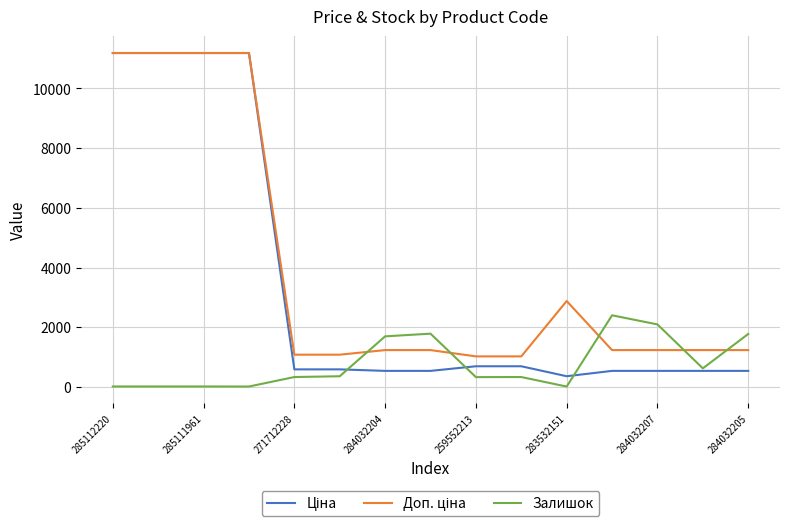

What is the greatest value displayed?

11188.2